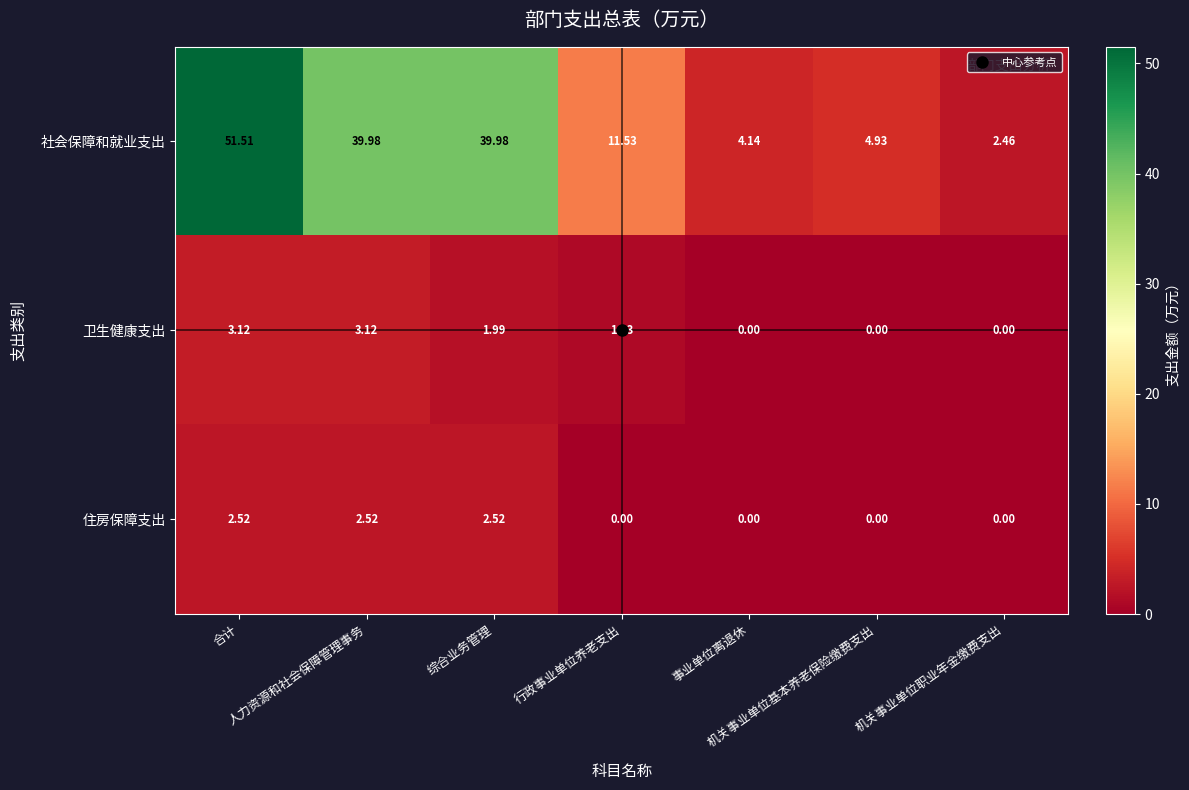

Which series has the largest range (max minus min)?

社会保障和就业支出